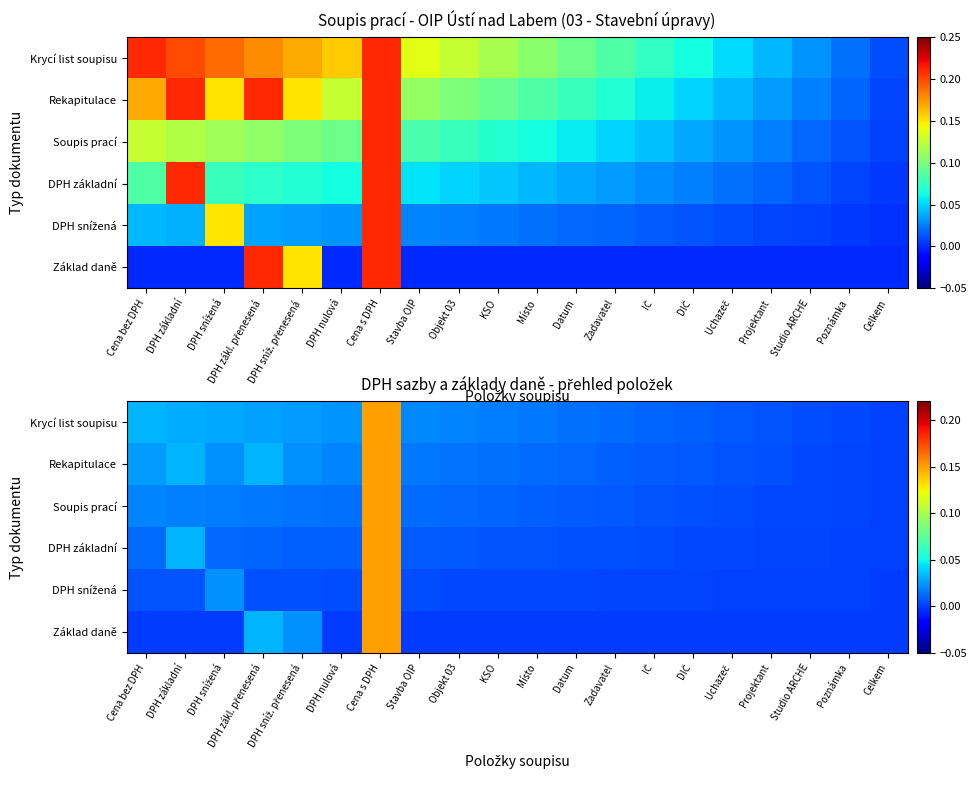

Is it true that Základ daně equals 0.1 at IČ?

False